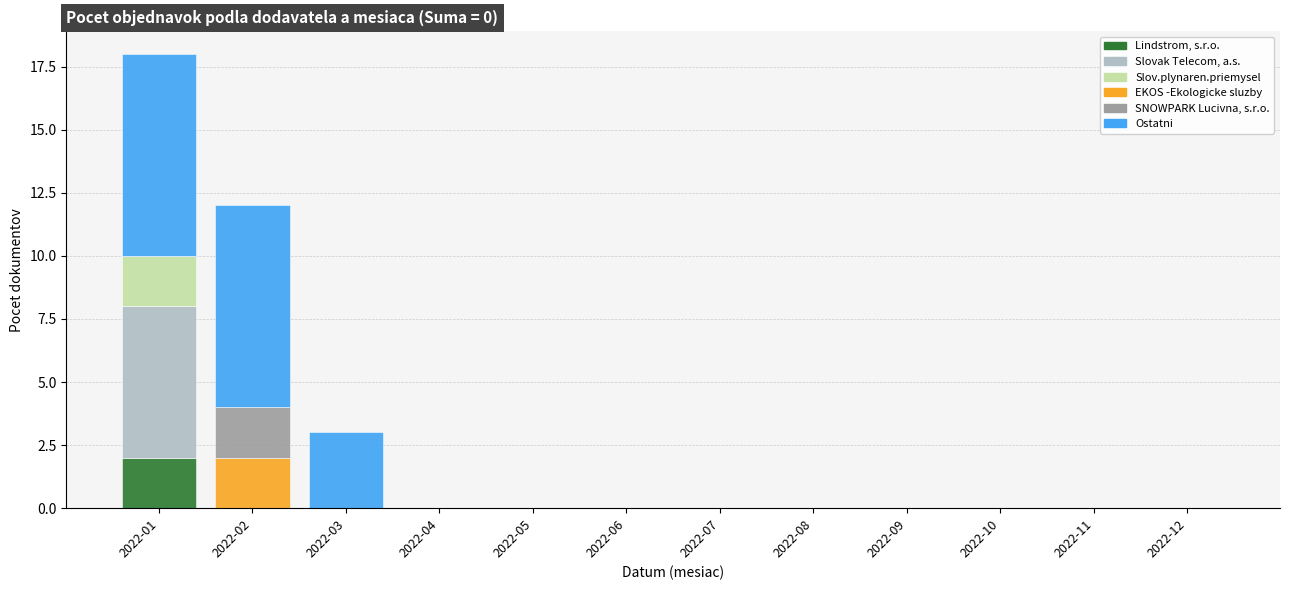

What is the total value across all series at 2022-02?

12